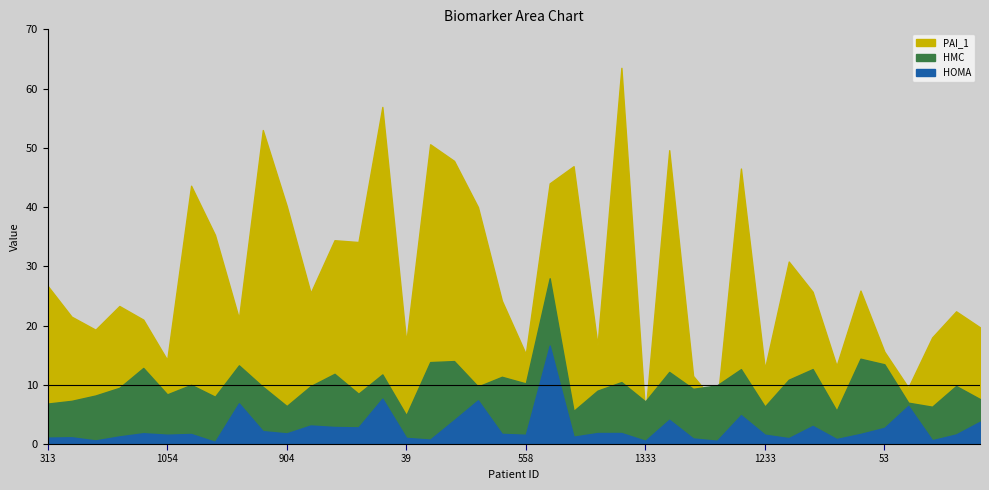

What is the spread (max minus min) of values at 313?

25.6